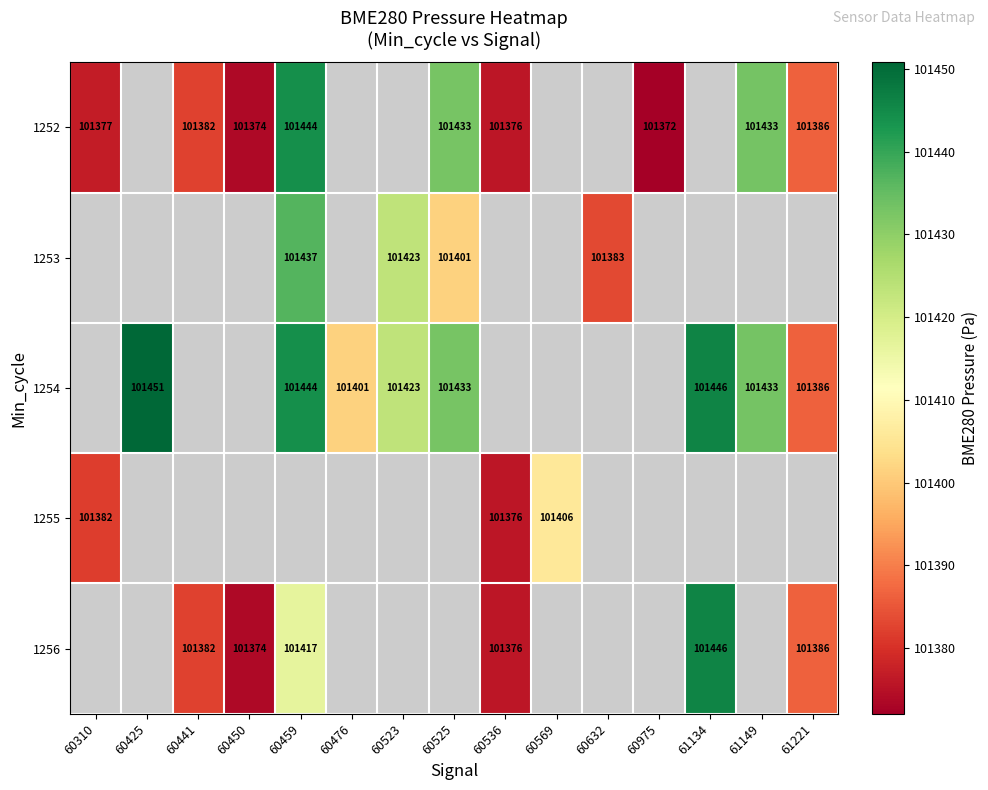

What is the greatest value displayed?

101450.8